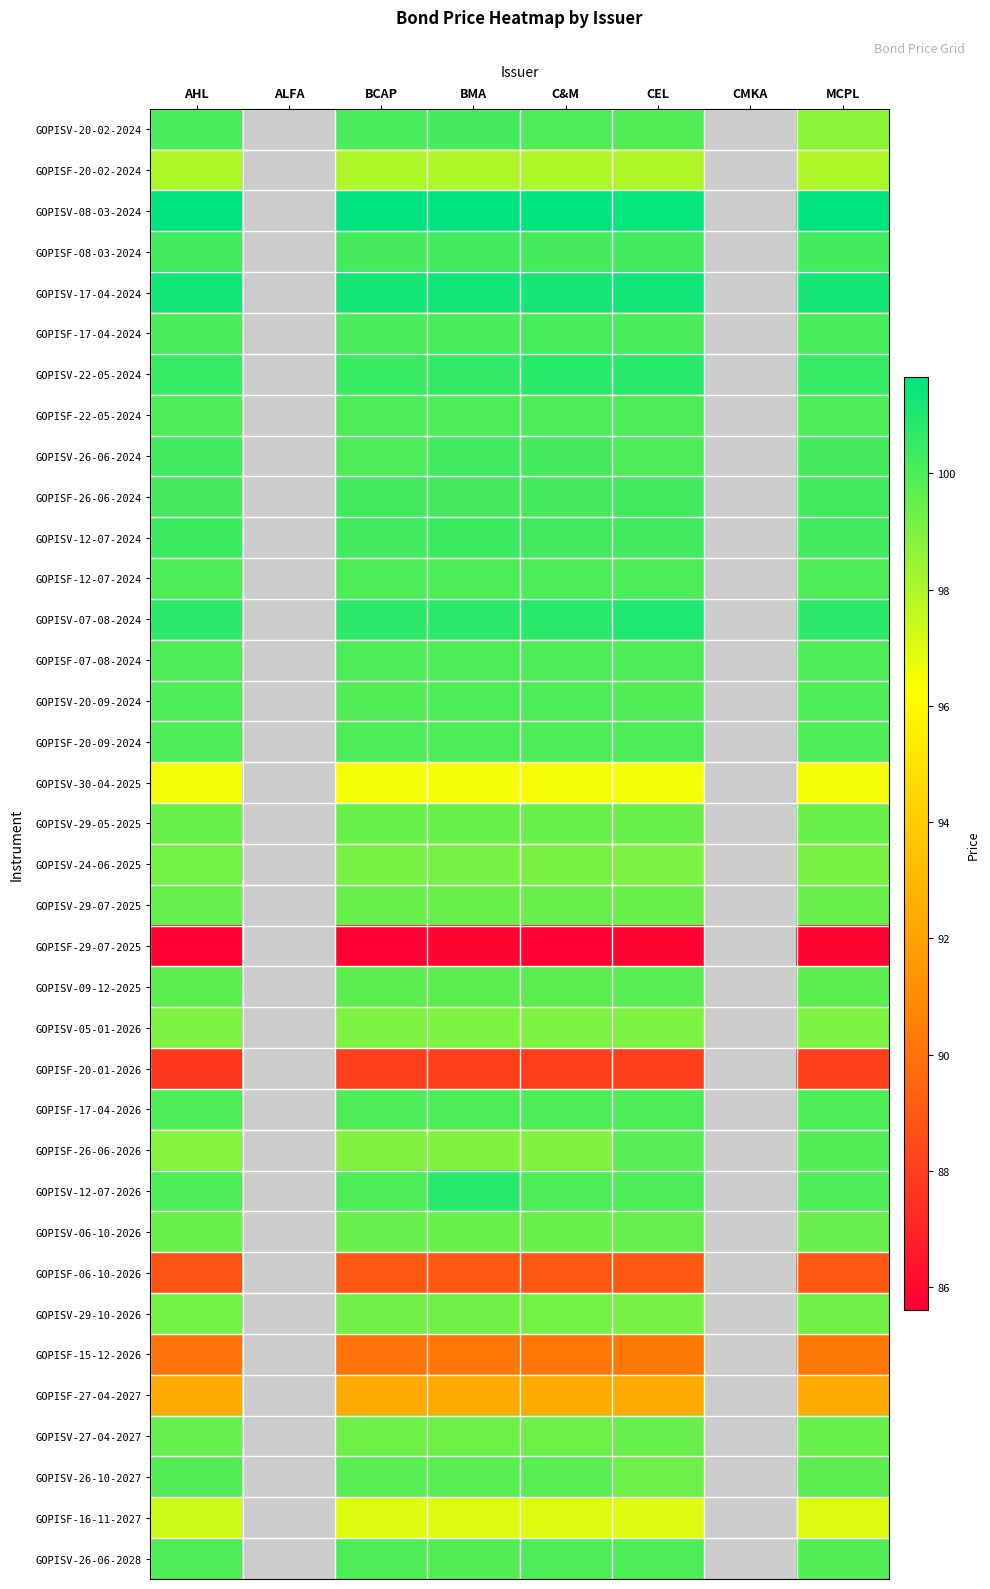

Is it true that GOPISF-17-04-2024 equals 61.9 at C&M?

False